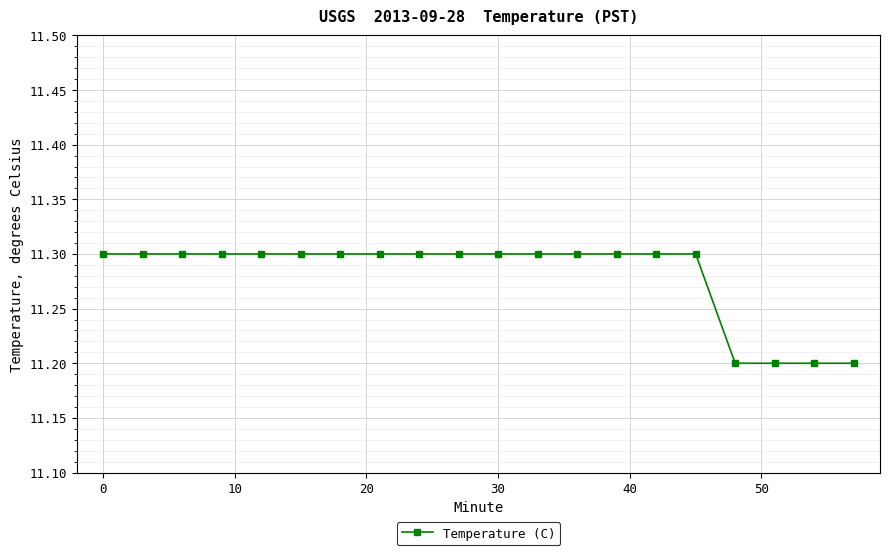

Is this an area chart (filled region under the line)?

No